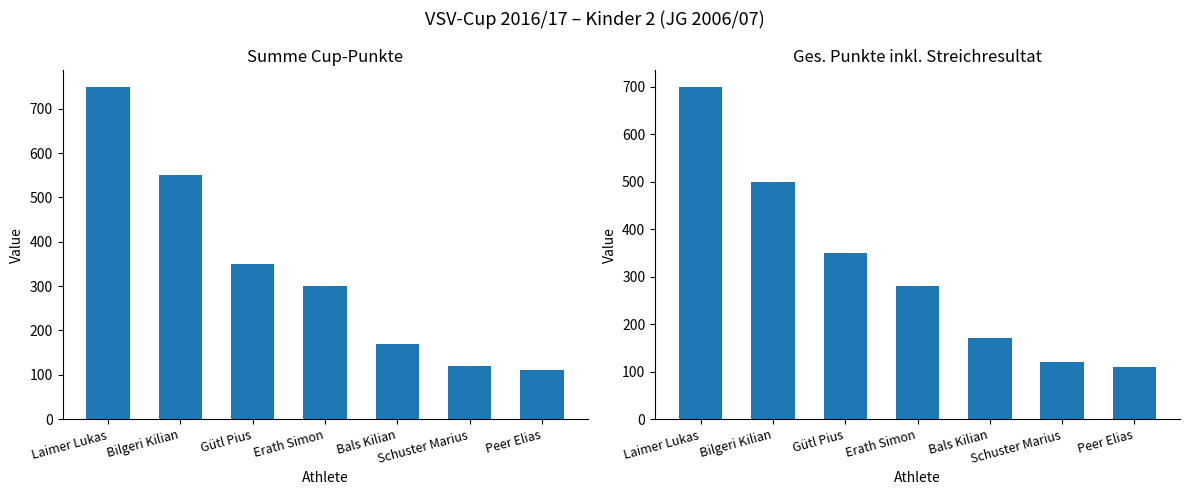

Where does the Summe Cup-Punkte series first go above 300?

Laimer Lukas